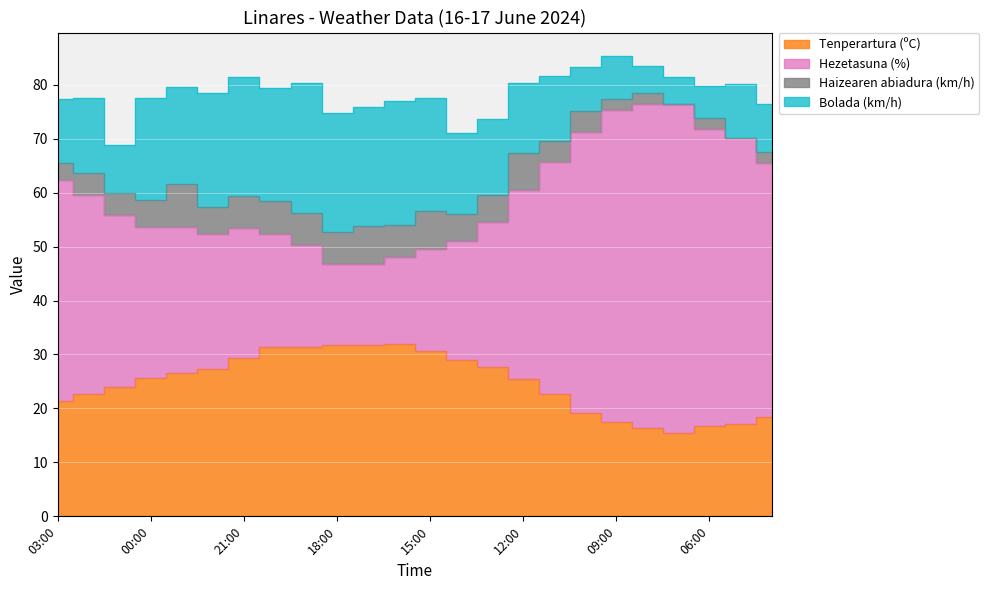

Which series has the largest range (max minus min)?

Hezetasuna (%)